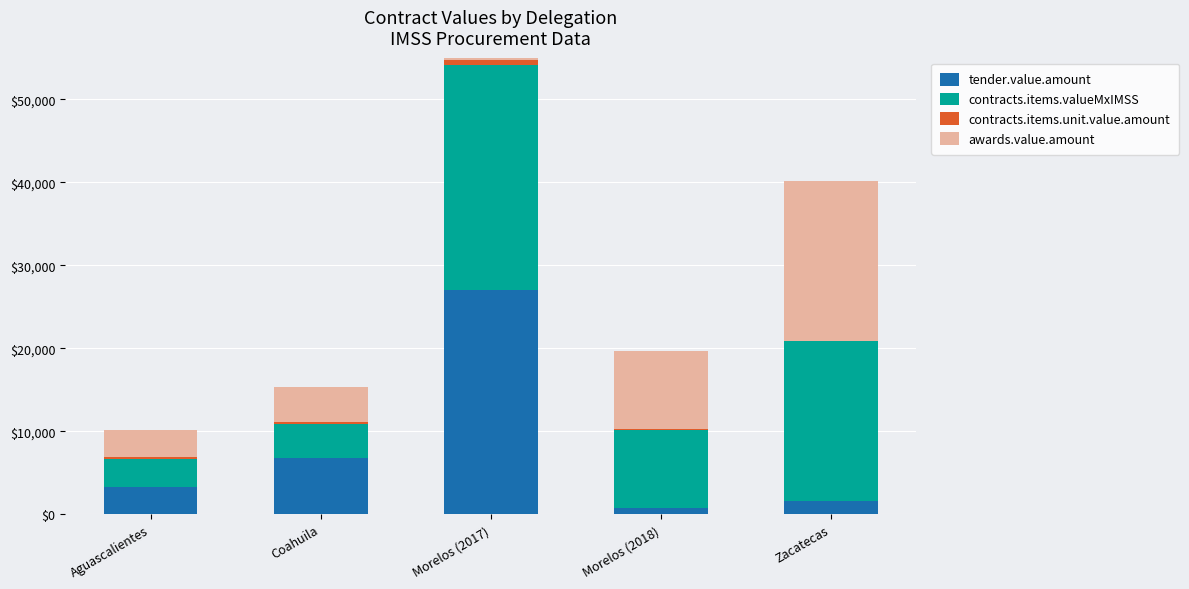

Is it true that tender.value.amount equals 27039.6 at Morelos (2017)?

True